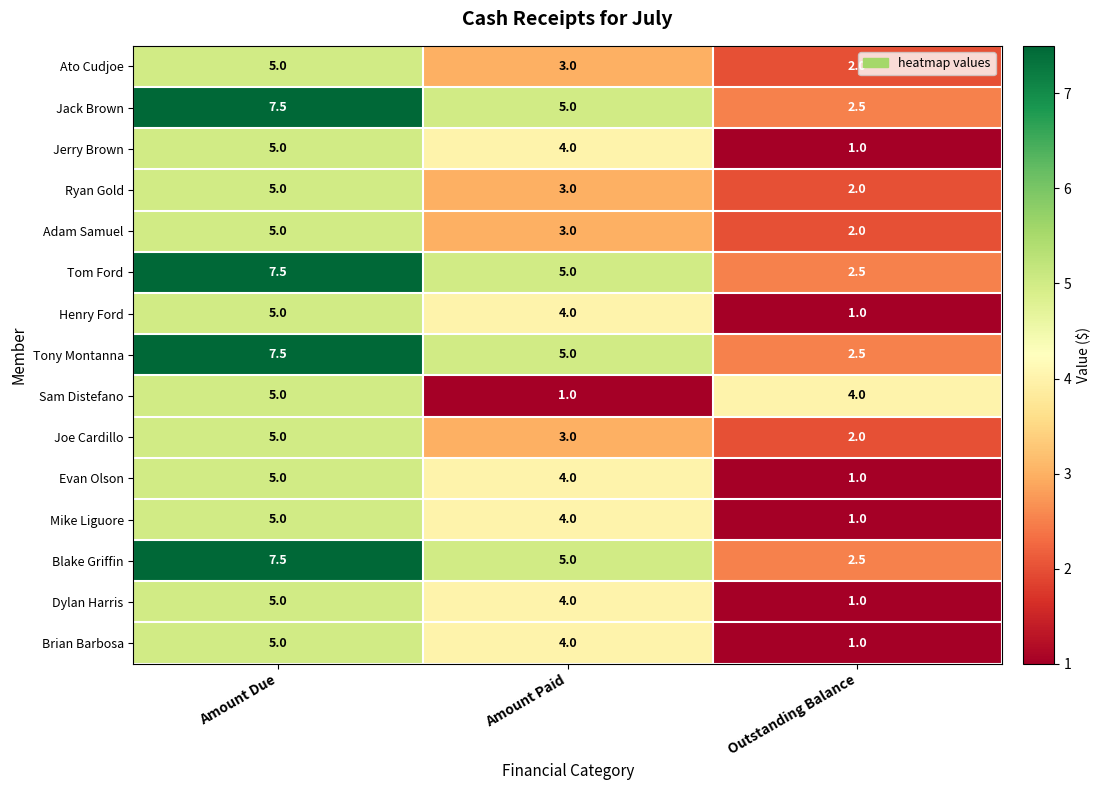

What is the difference between the highest and lowest values at Amount Paid?

4.0